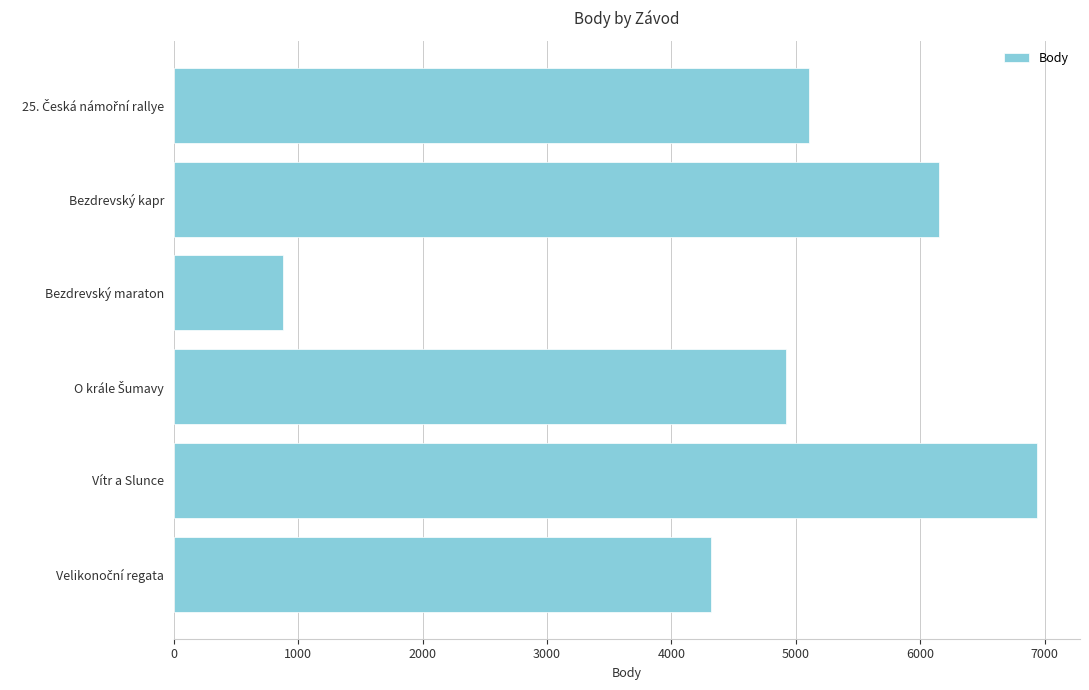

What is the average value?

4719